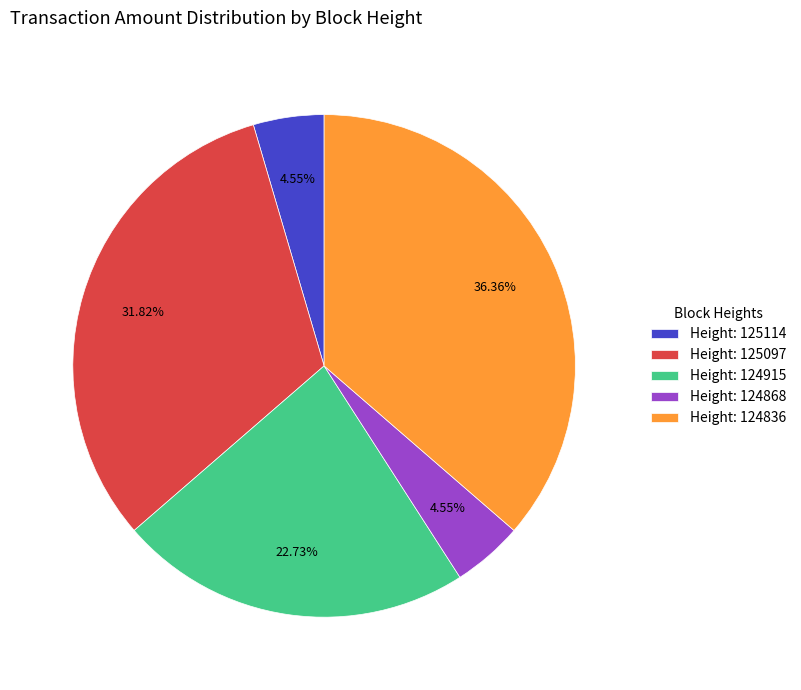

Which has a higher value, Height: 124836 or Height: 125097?

Height: 124836